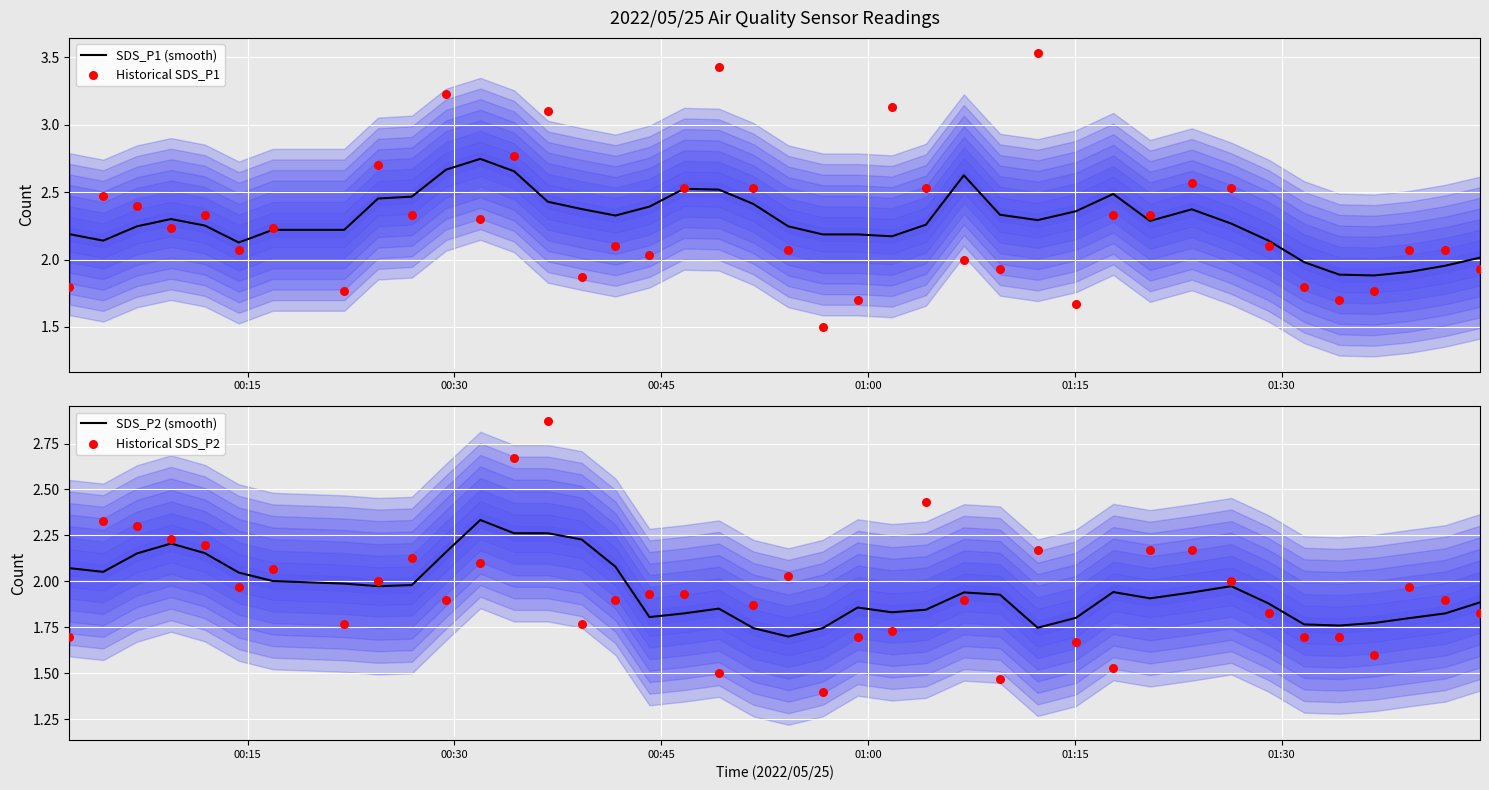

At how many categories does at least one series exceed 2?

37